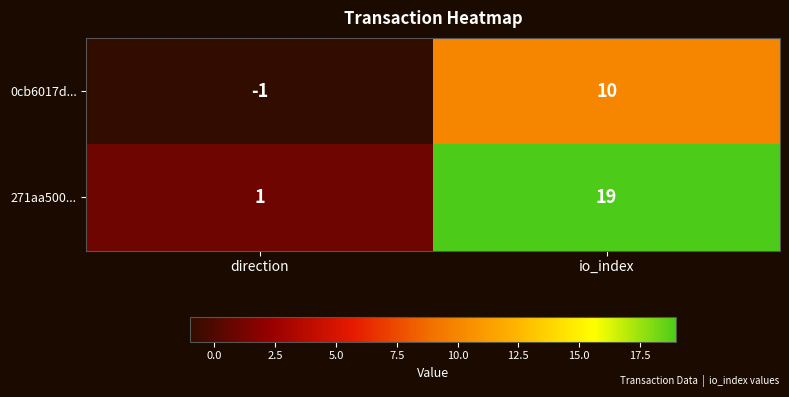

The value of 0cb6017d... at io_index is 10. True or false?

True